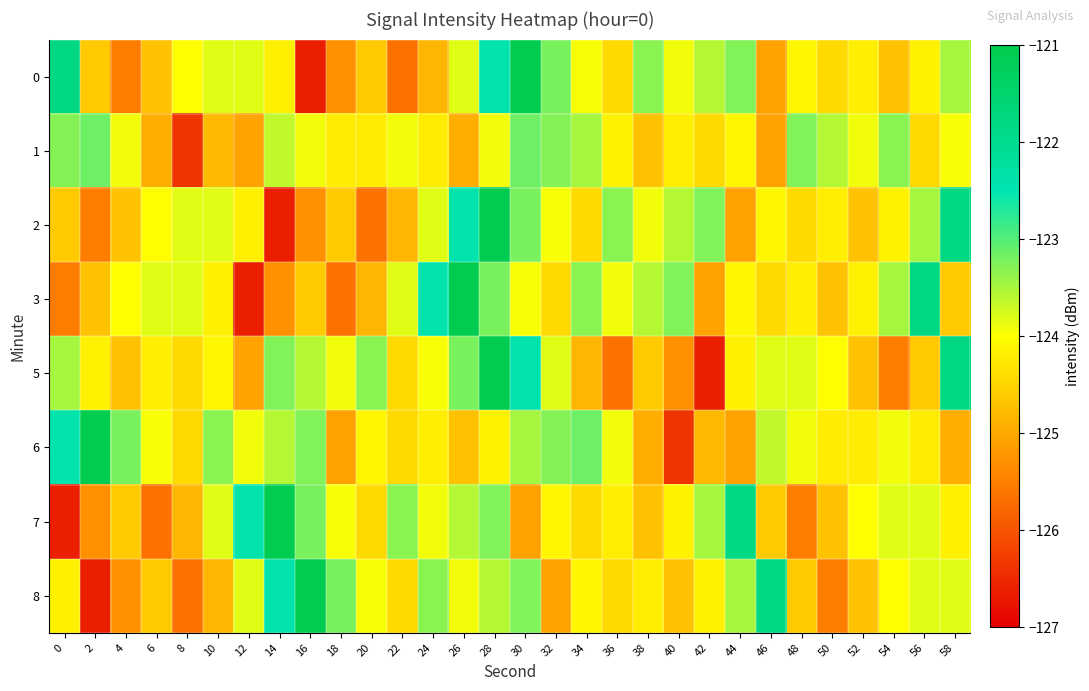

Reading left to right, what are all the values shown in this chart?

0: 0=-121.8	2=-124.6	4=-125.5	6=-124.7	8=-124.0	10=-123.8	12=-123.8	14=-124.2	16=-126.6	18=-125.3	20=-124.6	22=-125.6	24=-124.9	26=-123.8	28=-122.4	30=-121.1	32=-123.2	34=-124.0	36=-124.4	38=-123.3	40=-123.9	42=-123.6	44=-123.3	46=-125.1	48=-124.1	50=-124.4	52=-124.2	54=-124.7	56=-124.1	58=-123.5
1: 0=-123.3	2=-123.1	4=-123.9	6=-125.0	8=-126.4	10=-124.8	12=-125.1	14=-123.6	16=-123.9	18=-124.2	20=-124.2	22=-123.9	24=-124.2	26=-125.0	28=-123.9	30=-123.1	32=-123.3	34=-123.5	36=-124.1	38=-124.7	40=-124.2	42=-124.4	44=-124.1	46=-125.1	48=-123.3	50=-123.6	52=-123.9	54=-123.3	56=-124.4	58=-124.0
2: 0=-124.6	2=-125.5	4=-124.7	6=-124.0	8=-123.8	10=-123.8	12=-124.2	14=-126.6	16=-125.3	18=-124.6	20=-125.6	22=-124.9	24=-123.8	26=-122.4	28=-121.1	30=-123.2	32=-124.0	34=-124.4	36=-123.3	38=-123.9	40=-123.6	42=-123.3	44=-125.1	46=-124.1	48=-124.4	50=-124.2	52=-124.7	54=-124.1	56=-123.5	58=-121.8
3: 0=-125.5	2=-124.7	4=-124.0	6=-123.8	8=-123.8	10=-124.2	12=-126.6	14=-125.3	16=-124.6	18=-125.6	20=-124.9	22=-123.8	24=-122.4	26=-121.1	28=-123.2	30=-124.0	32=-124.4	34=-123.3	36=-123.9	38=-123.6	40=-123.3	42=-125.1	44=-124.1	46=-124.4	48=-124.2	50=-124.7	52=-124.1	54=-123.5	56=-121.8	58=-124.6
5: 0=-123.5	2=-124.1	4=-124.7	6=-124.2	8=-124.4	10=-124.1	12=-125.1	14=-123.3	16=-123.6	18=-123.9	20=-123.3	22=-124.4	24=-124.0	26=-123.2	28=-121.1	30=-122.4	32=-123.8	34=-124.9	36=-125.6	38=-124.6	40=-125.3	42=-126.6	44=-124.2	46=-123.8	48=-123.8	50=-124.0	52=-124.7	54=-125.5	56=-124.6	58=-121.8
6: 0=-122.4	2=-121.1	4=-123.2	6=-124.0	8=-124.4	10=-123.3	12=-123.9	14=-123.6	16=-123.3	18=-125.1	20=-124.1	22=-124.4	24=-124.2	26=-124.7	28=-124.1	30=-123.5	32=-123.3	34=-123.1	36=-123.9	38=-125.0	40=-126.4	42=-124.8	44=-125.1	46=-123.6	48=-123.9	50=-124.2	52=-124.2	54=-123.9	56=-124.2	58=-125.0
7: 0=-126.6	2=-125.3	4=-124.6	6=-125.6	8=-124.9	10=-123.8	12=-122.4	14=-121.1	16=-123.2	18=-124.0	20=-124.4	22=-123.3	24=-123.9	26=-123.6	28=-123.3	30=-125.1	32=-124.1	34=-124.4	36=-124.2	38=-124.7	40=-124.1	42=-123.5	44=-121.8	46=-124.6	48=-125.5	50=-124.7	52=-124.0	54=-123.8	56=-123.8	58=-124.2
8: 0=-124.2	2=-126.6	4=-125.3	6=-124.6	8=-125.6	10=-124.9	12=-123.8	14=-122.4	16=-121.1	18=-123.2	20=-124.0	22=-124.4	24=-123.3	26=-123.9	28=-123.6	30=-123.3	32=-125.1	34=-124.1	36=-124.4	38=-124.2	40=-124.7	42=-124.1	44=-123.5	46=-121.8	48=-124.6	50=-125.5	52=-124.7	54=-124.0	56=-123.8	58=-123.8